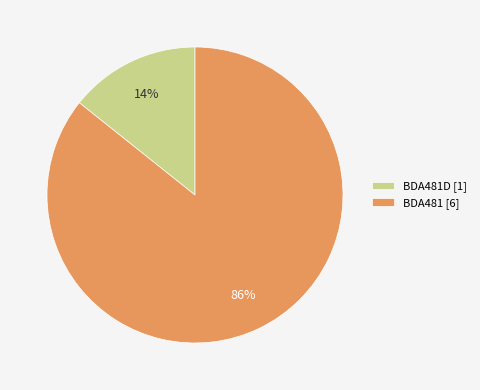

Count the number of slices in the pie.

2